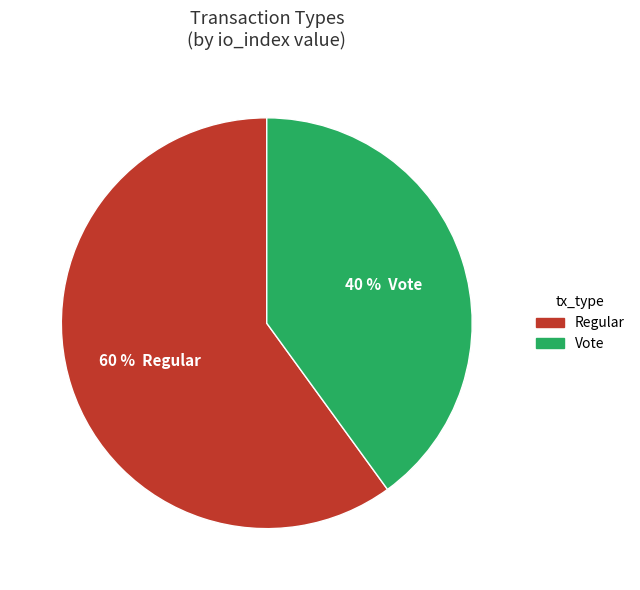

To the nearest percent, what is the difference between the Vote and Regular slice percentages?

20%